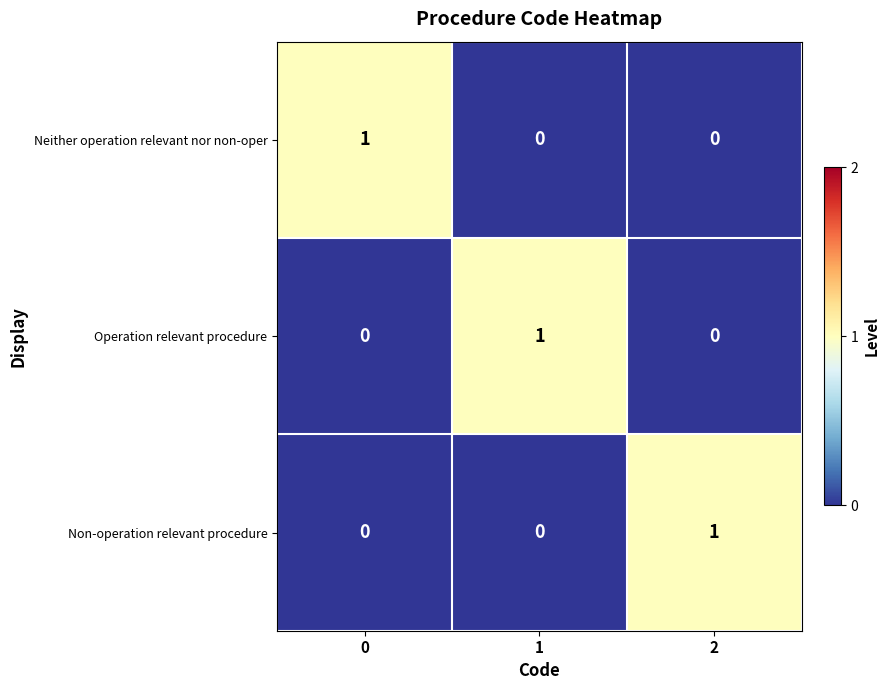

Is it true that Non-operation relevant procedure equals 0 at 1?

True